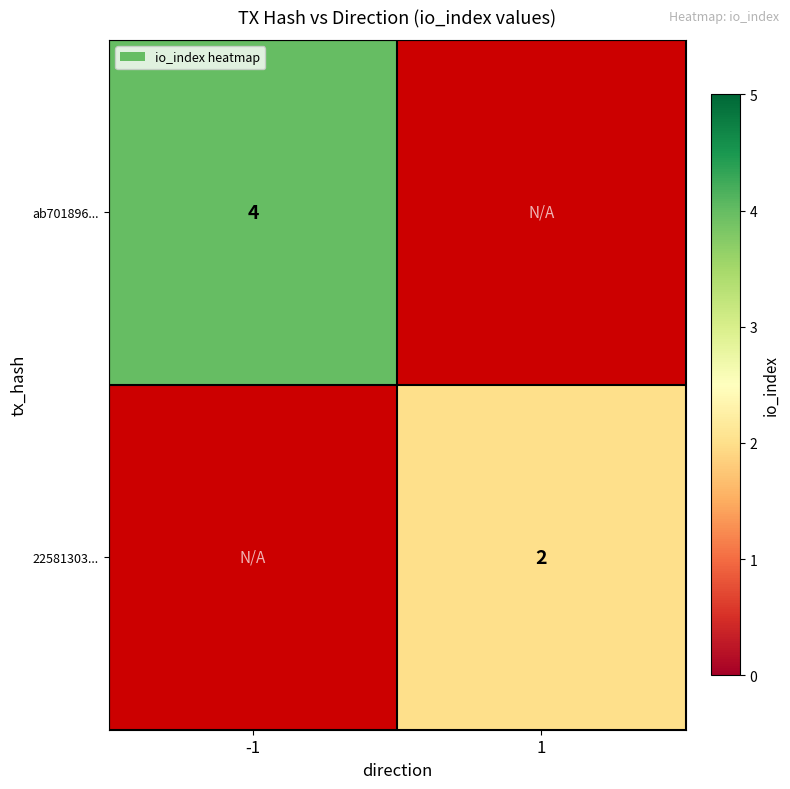

Is it true that ab701896... equals 1 at -1?

False